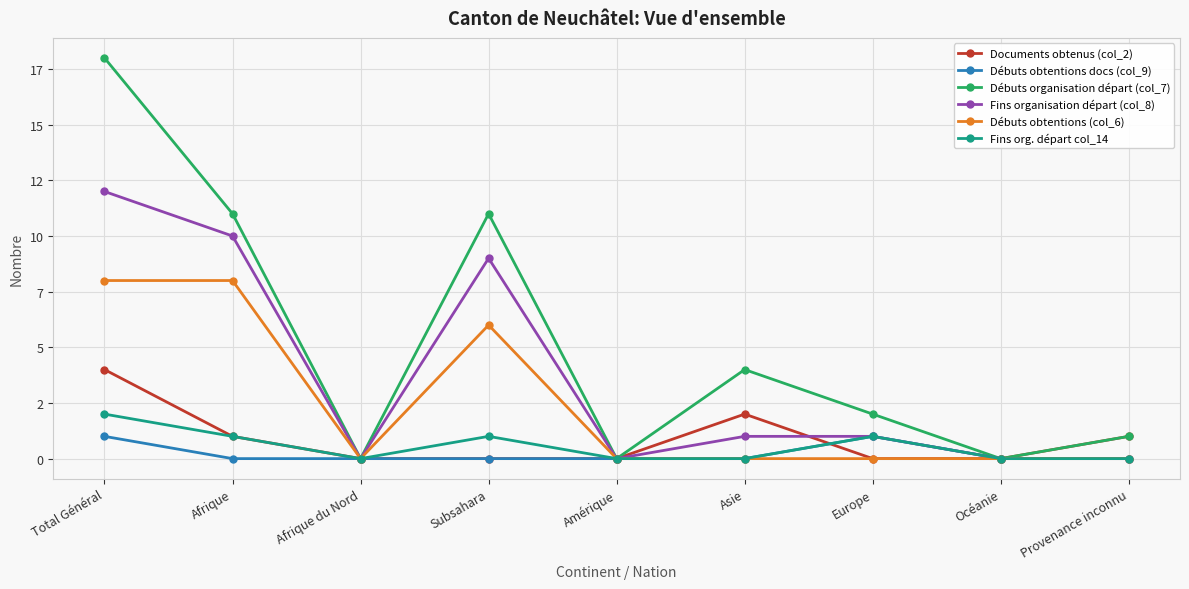

What are all the series names shown in the legend?

Documents obtenus (col_2), Débuts obtentions docs (col_9), Débuts organisation départ (col_7), Fins organisation départ (col_8), Débuts obtentions (col_6), Fins org. départ col_14